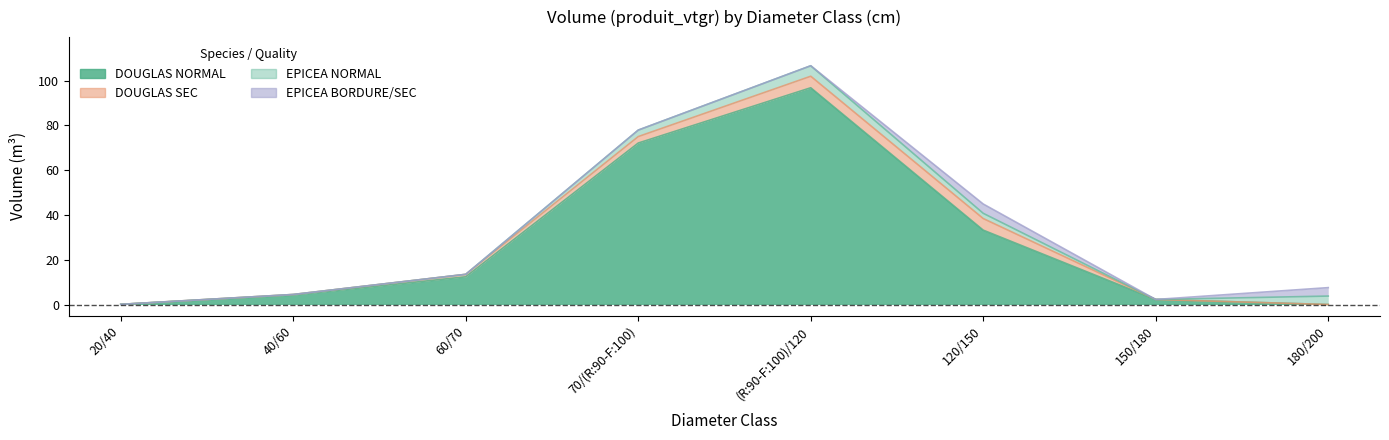

Where is the first local maximum for DOUGLAS SEC?

120/150